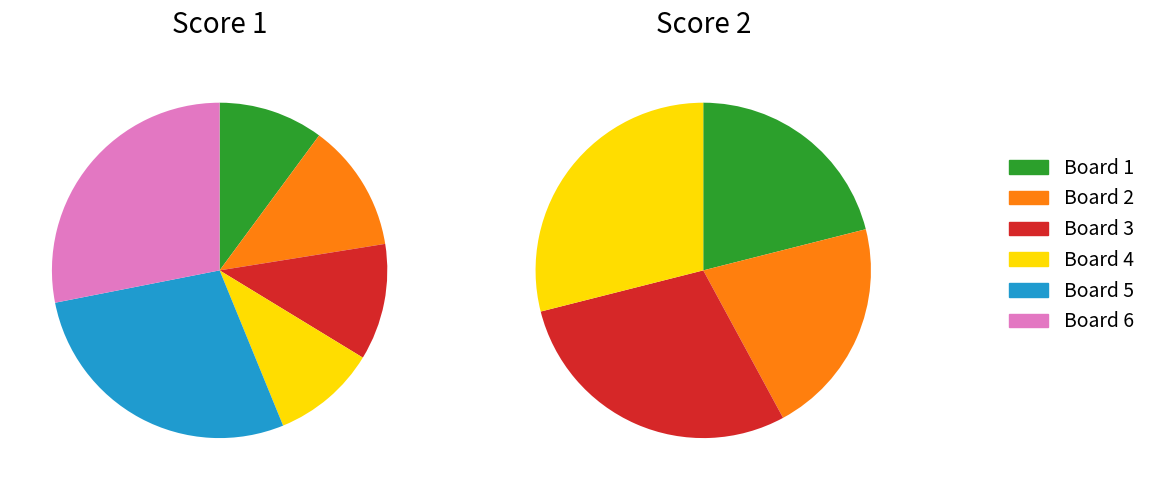

What is the largest slice in the pie chart?

Board 5